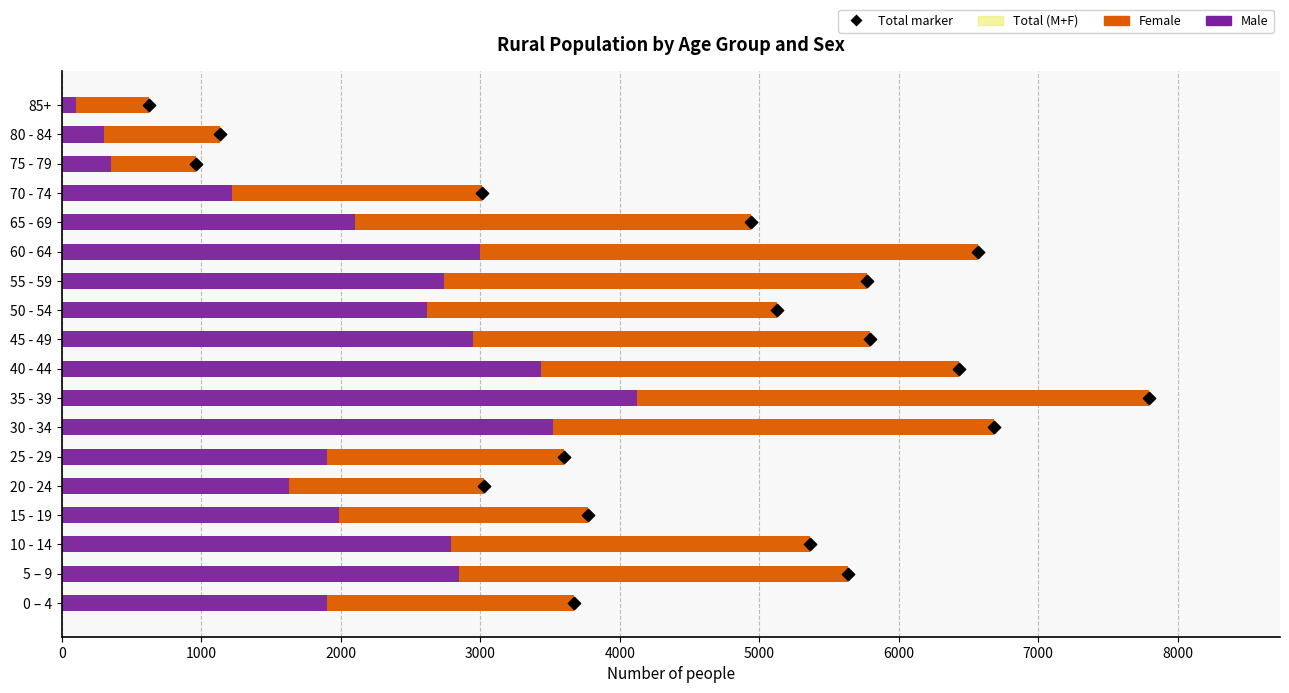

What are all the series names shown in the legend?

Male, Female, Total (M+F)